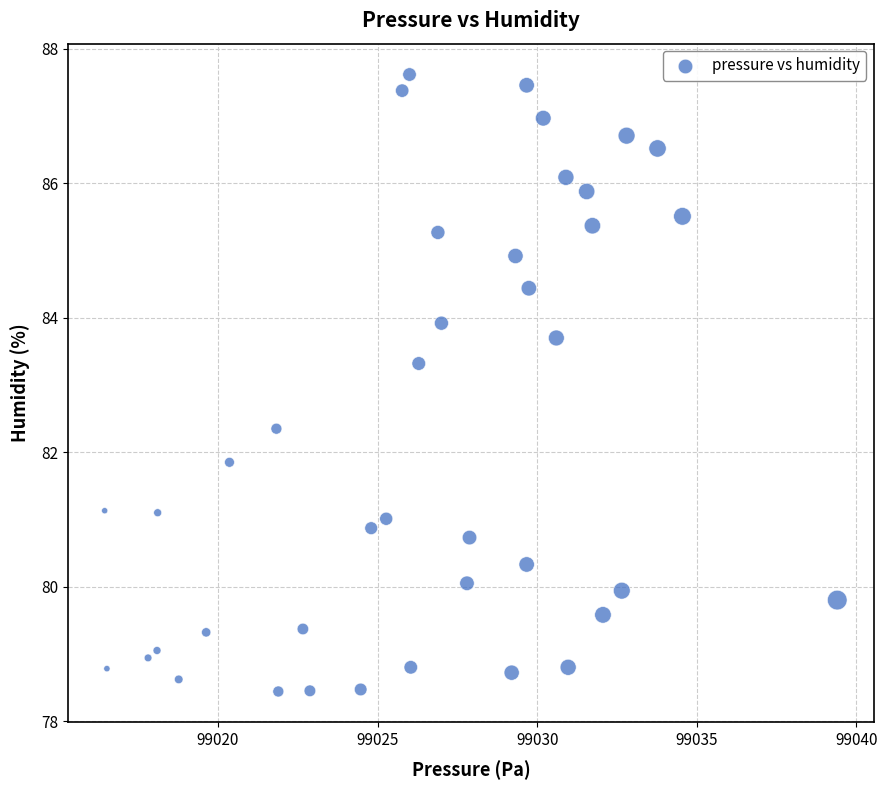

What is the range of Y values (max minus min)?

9.2